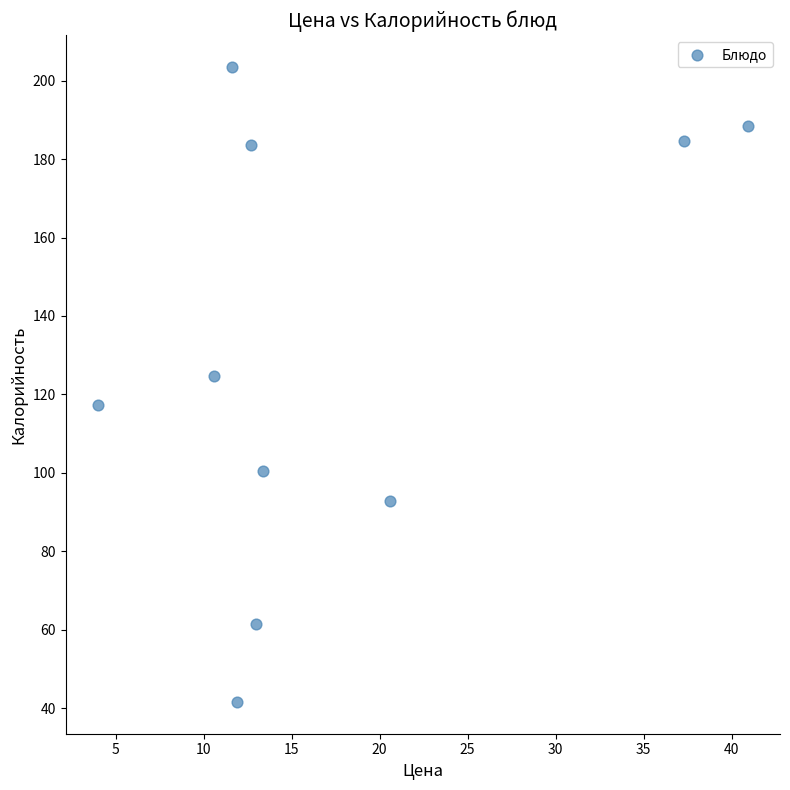

What Y value in the scatter plot is closest to 122?

124.7